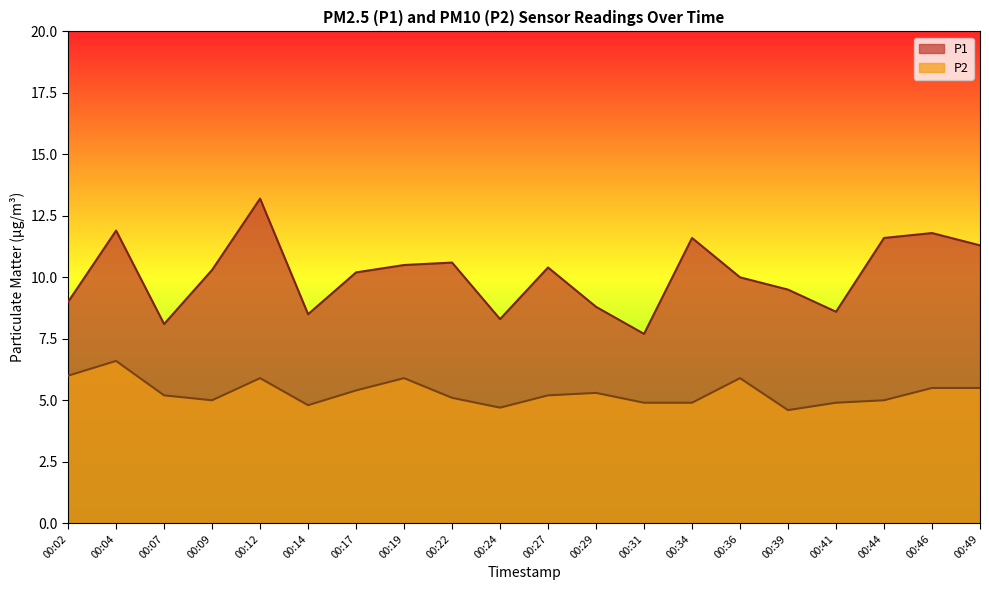

What is the average value of the P1 series?

10.1